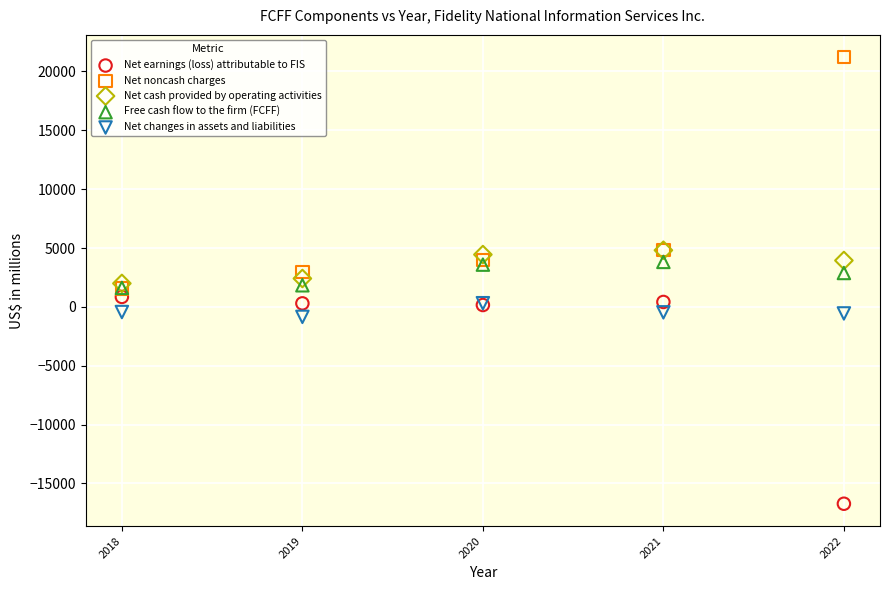

Which series reaches the maximum Y coordinate?

Net noncash charges